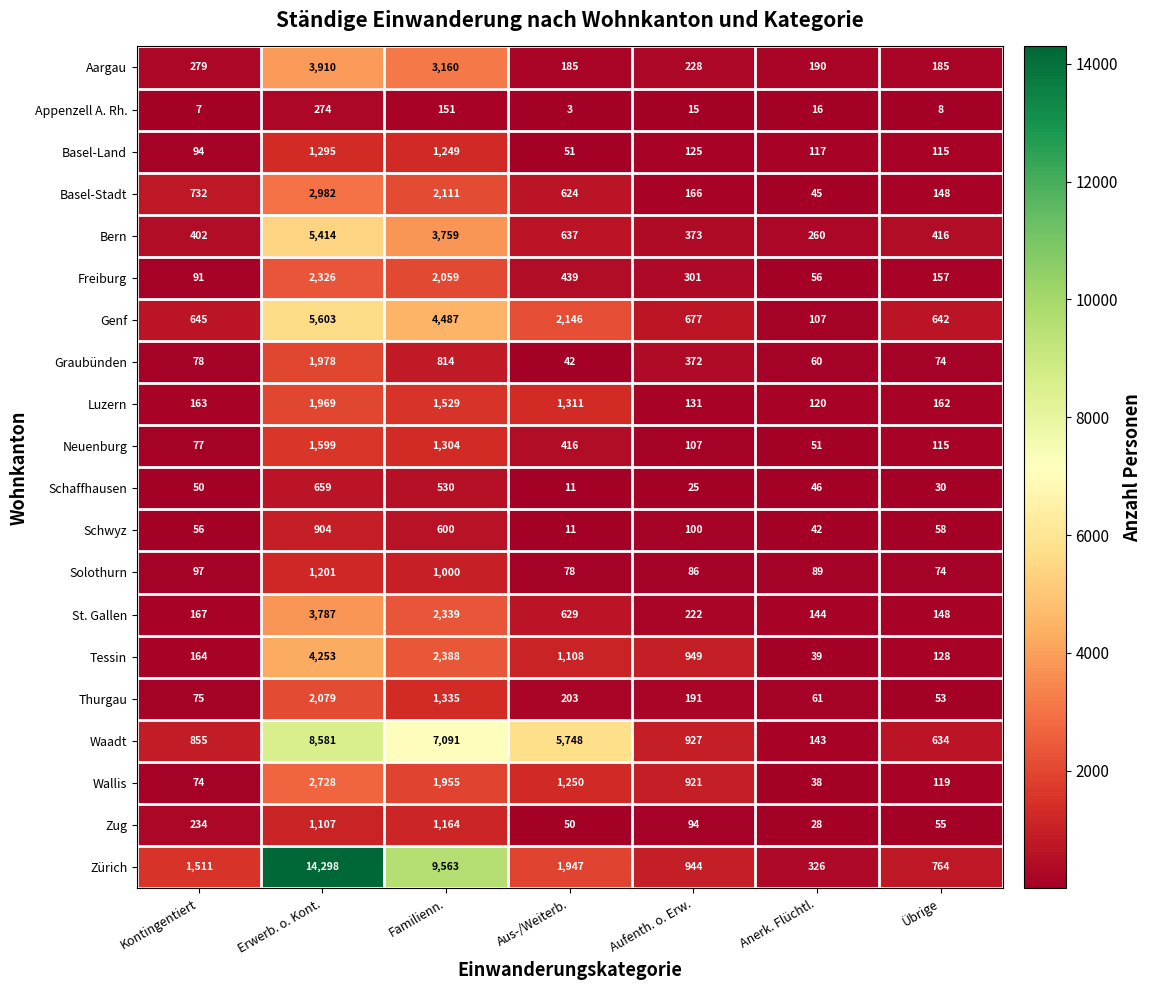

What is the difference between the second highest and second lowest values in the Schwyz series?

558